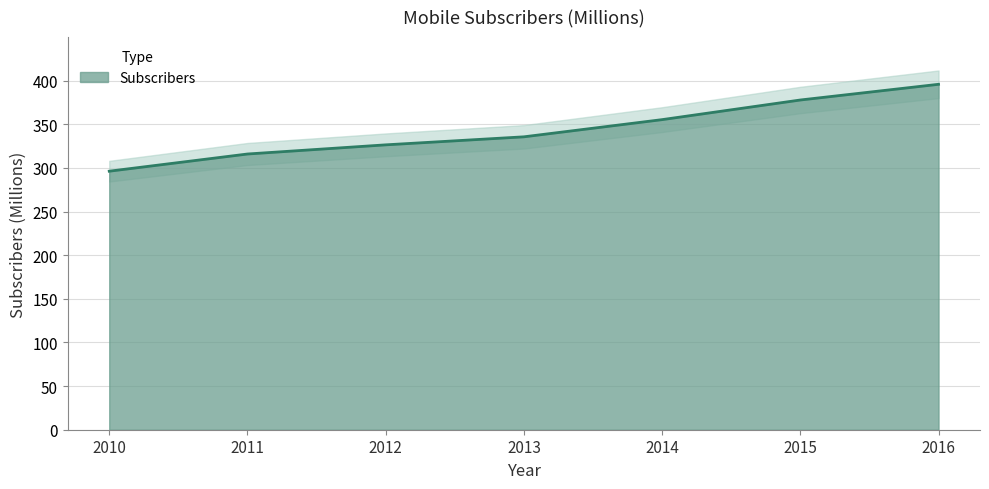

Does the chart have visible grid lines?

Yes